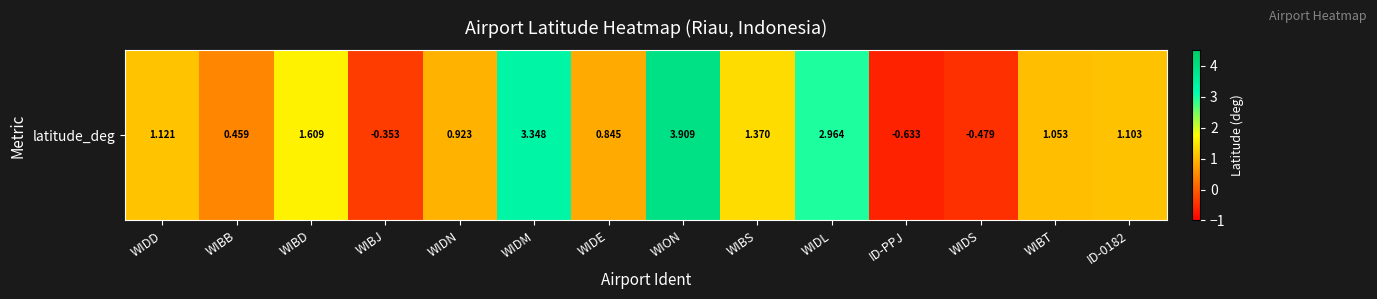

Reading left to right, extract all data points from this chart.

1.1	0.5	1.6	-0.4	0.9	3.3	0.8	3.9	1.4	3.0	-0.6	-0.5	1.1	1.1